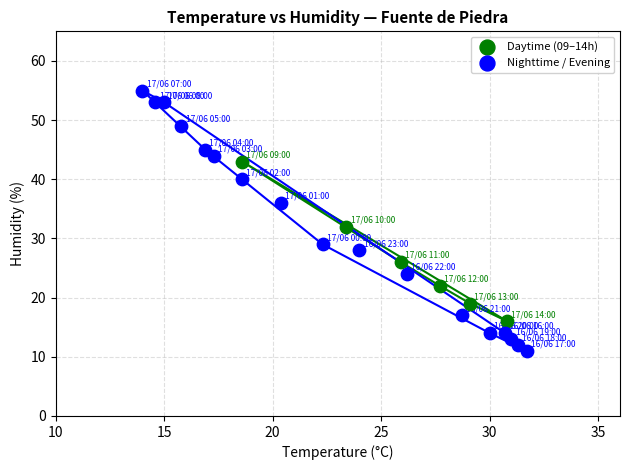

Which series has the widest spread of Y values?

Nighttime / Evening